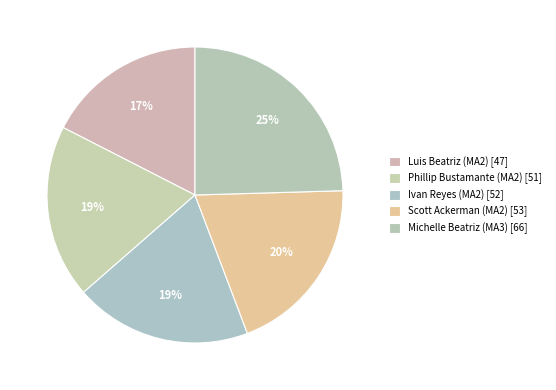

What is the ratio of the value at Scott Ackerman (MA2) to the value at Phillip Bustamante (MA2)?

1.0